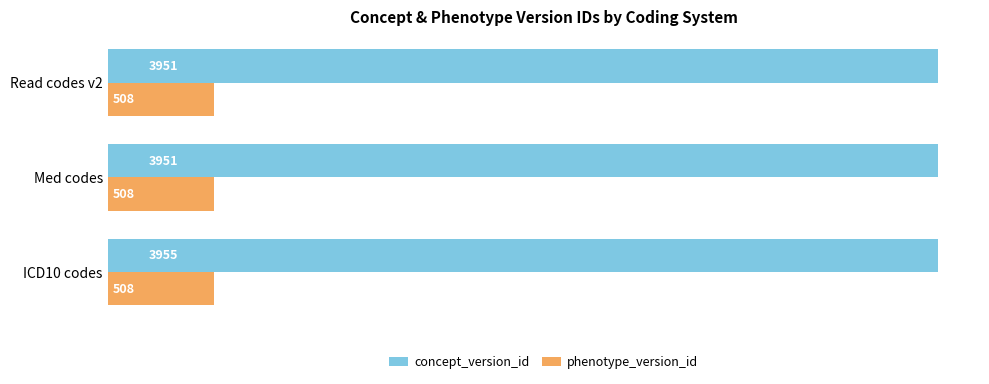

What is the minimum value shown in the chart?

508